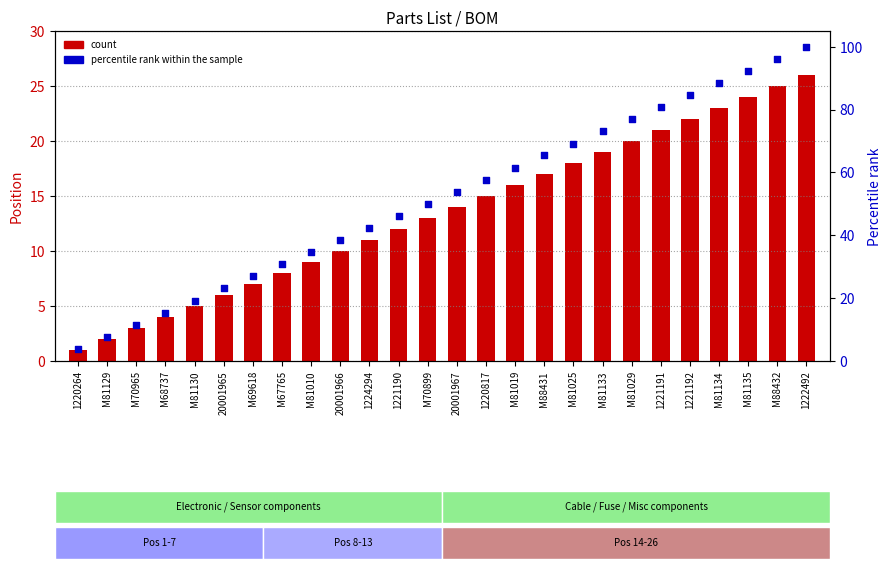

What is the total value across all series at M67765?

38.8